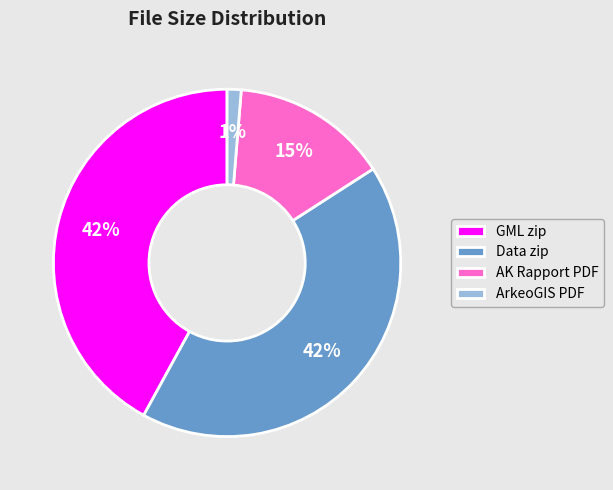

What percentage is the ArkeoGIS PDF slice, to the nearest percent?

1%